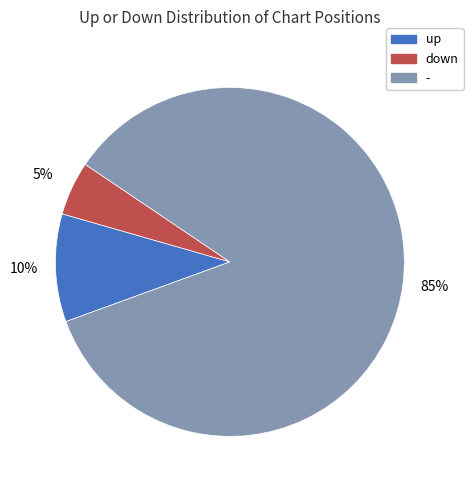

The - slice represents 89% of the pie. True or false?

False